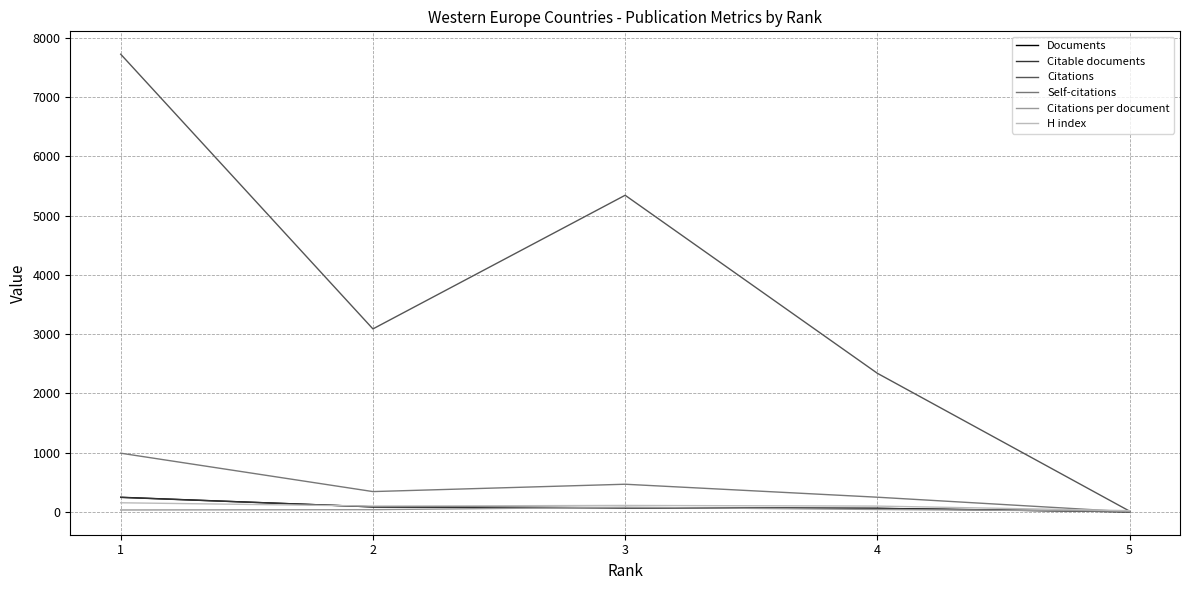

Which category has the highest value in the Citations series?

1